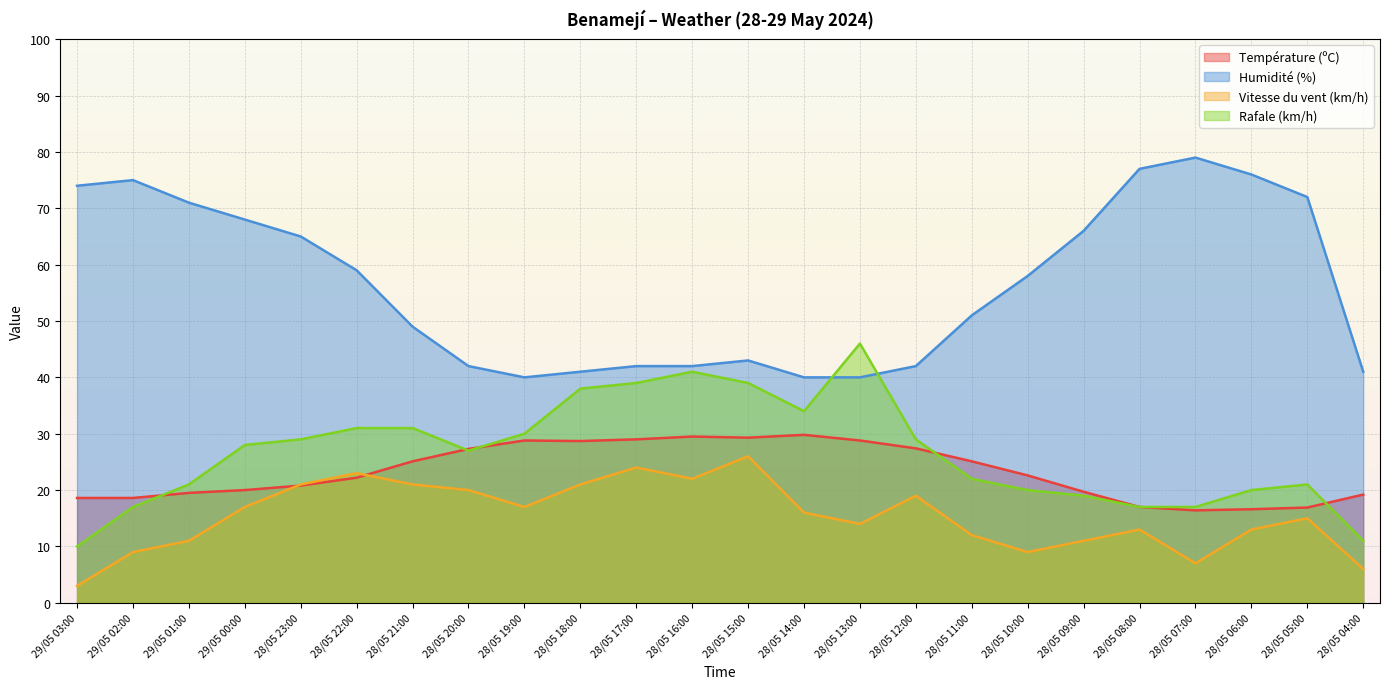

Where does the Température (ºC) series first go above 22?

28/05 22:00